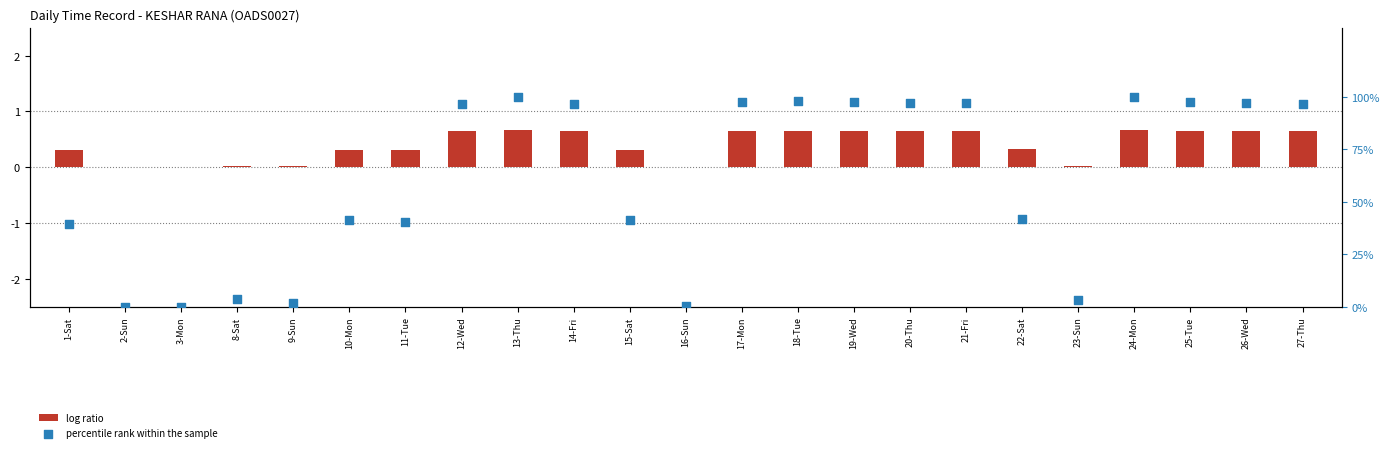

What is the total value across all series at 9-Sun?

1.7